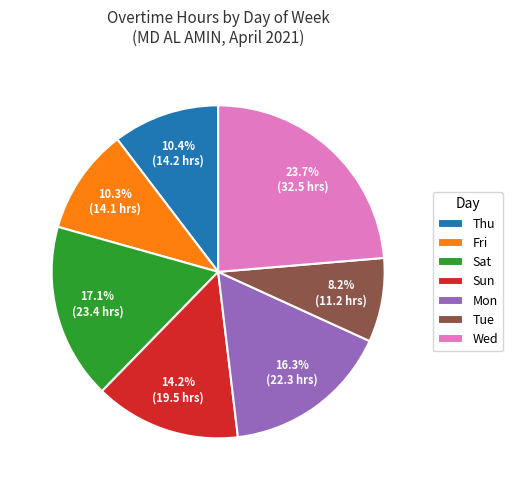

Do Sun and Sat together represent more than half of the pie?

No